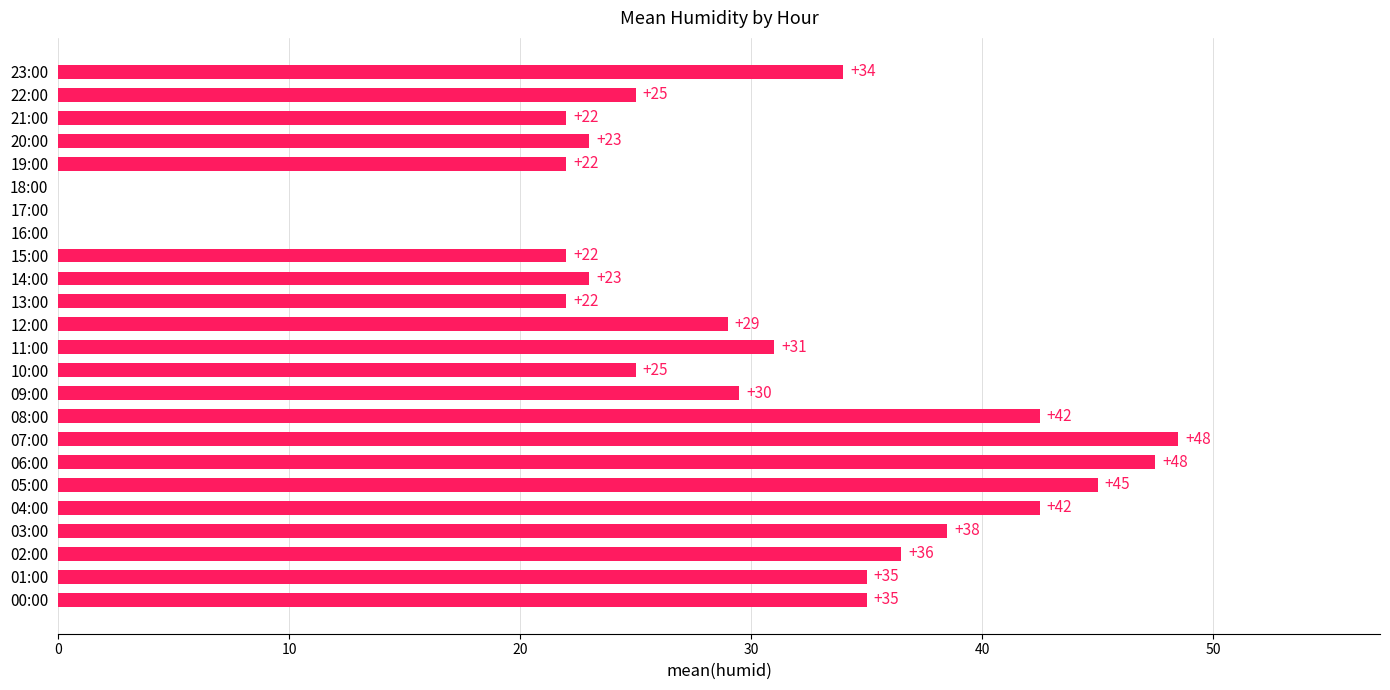

What is the maximum value shown in the chart?

48.5